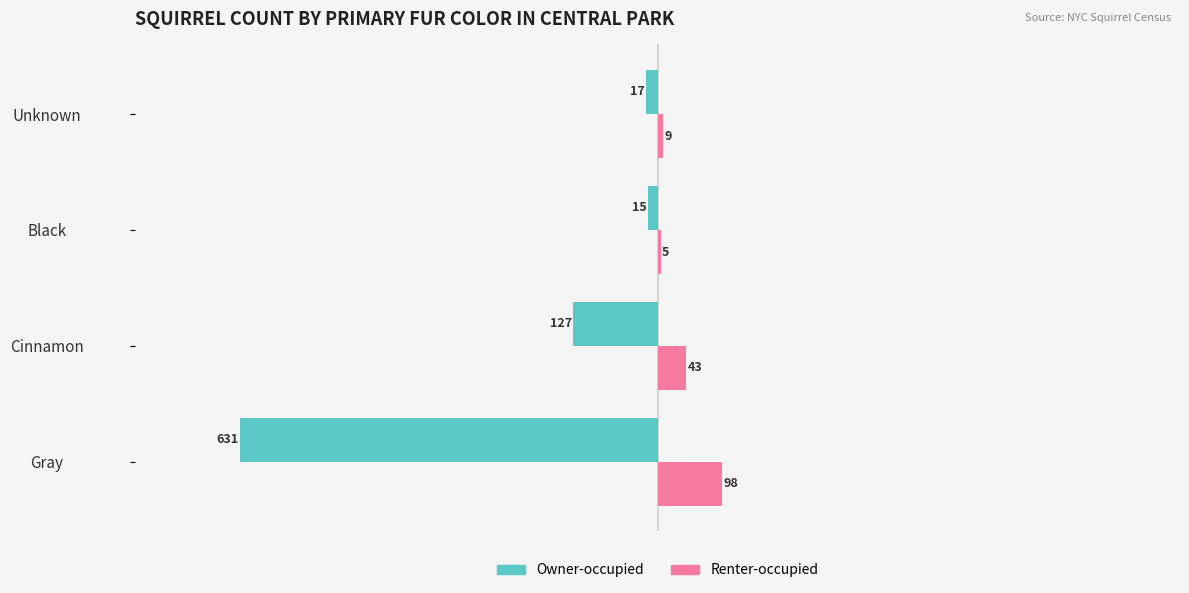

What is the difference between the highest and lowest values at Cinnamon?

170